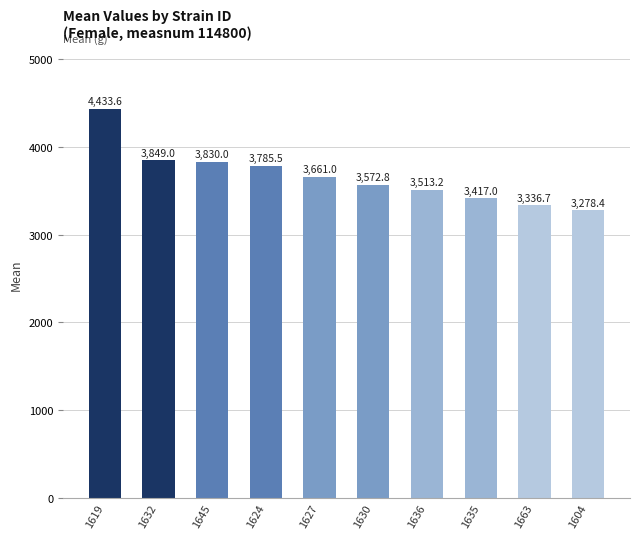

What is the change in value from 1630 to 1663?

-236.1